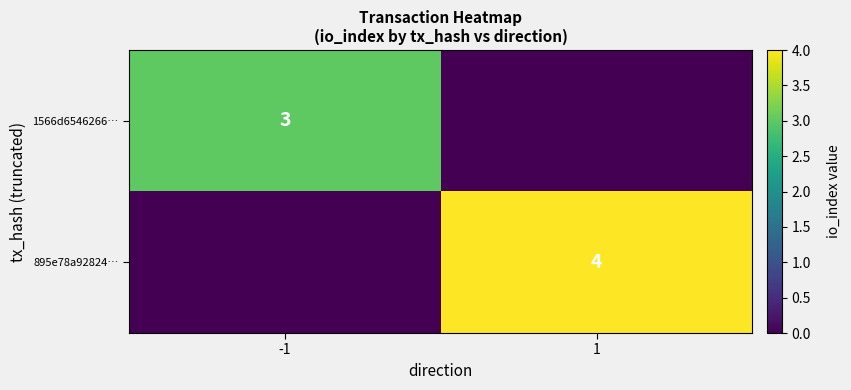

True or false: 1566d6546266… has a value of 3 at -1.

True